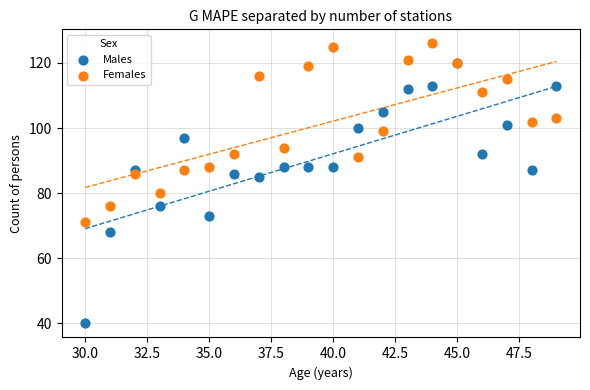

Across all series, what Y value is closest to 83?

85